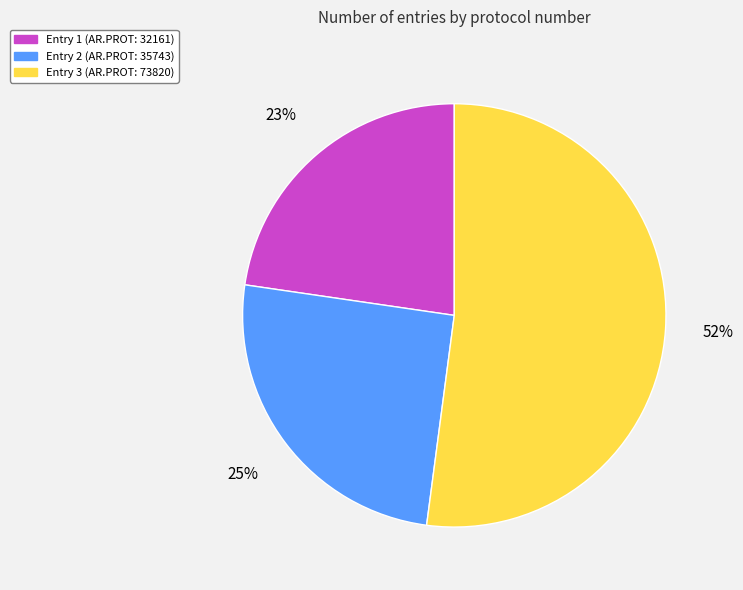

To the nearest percent, what is the difference between the largest and smallest slice percentages?

29%